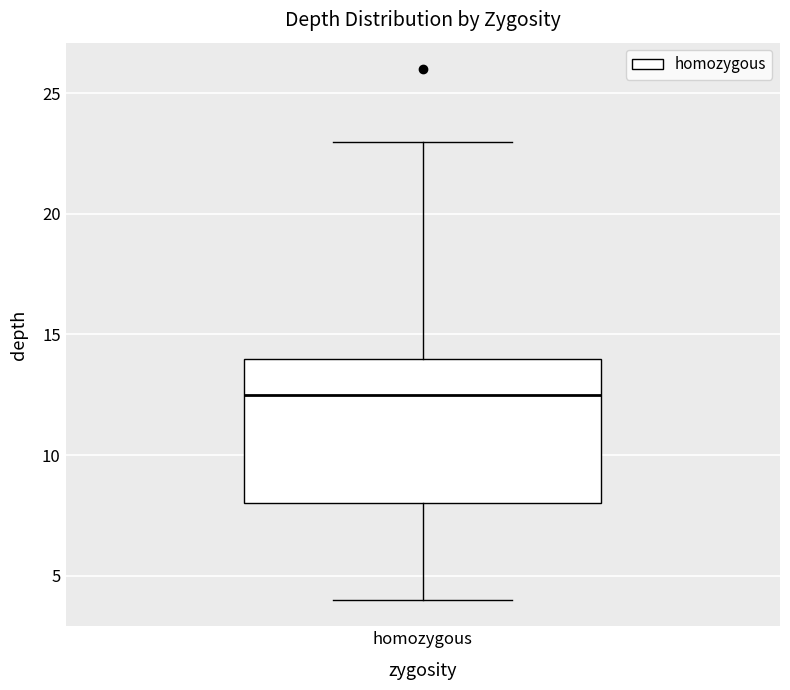

Where is the lower edge of the box for homozygous on the y-axis? The values are not printed on the chart, so give them approximately, as read against the axis.

8.0